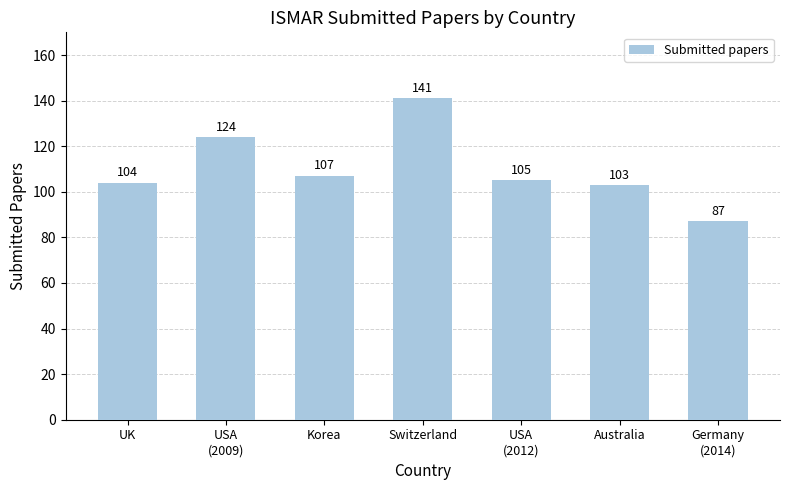

Between UK and Germany
(2014), which is larger?

UK